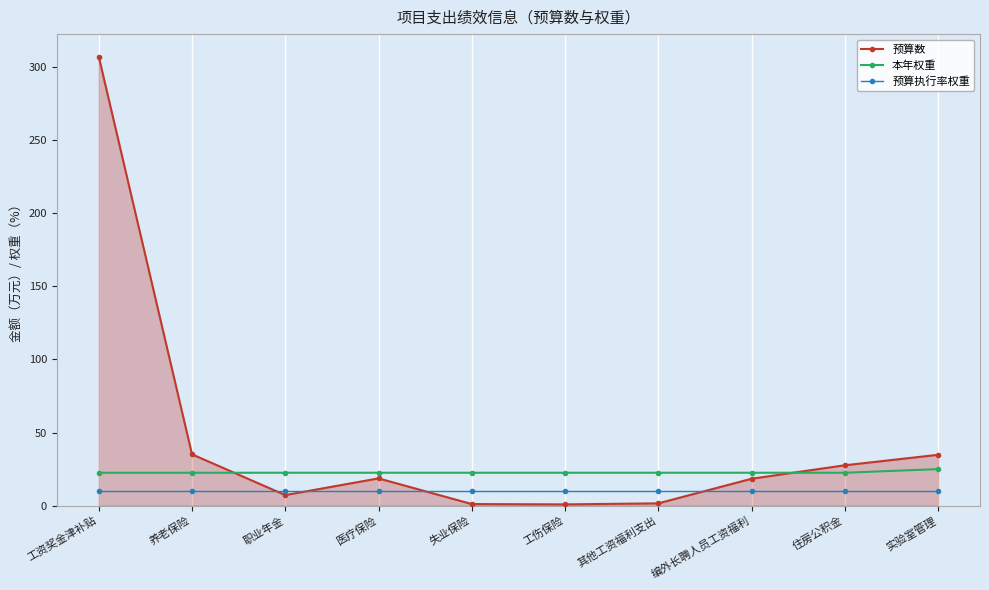

Rank the series by their average value, from highest to lowest.

预算数, 本年权重, 预算执行率权重